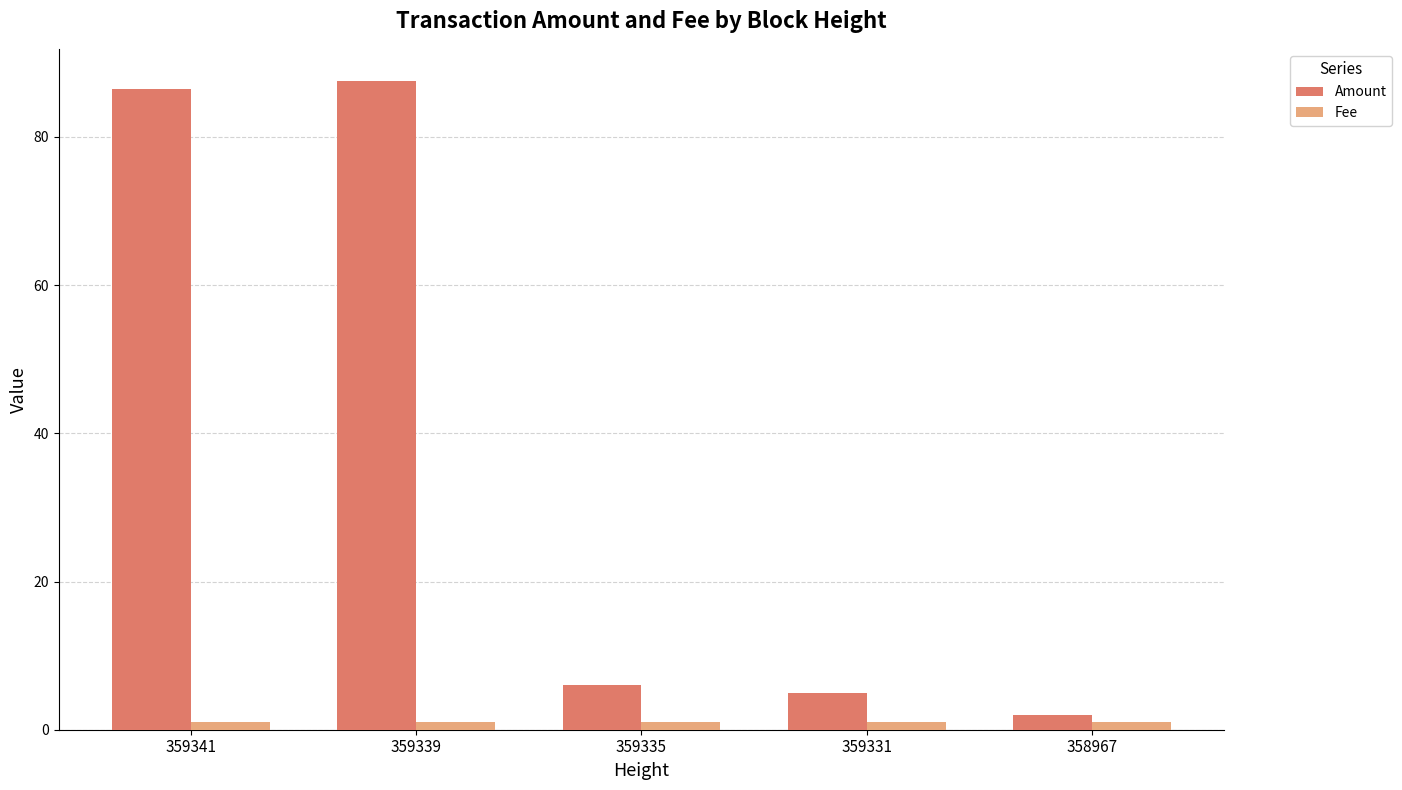

The Amount series shows 136.4 at 359341. True or false?

False